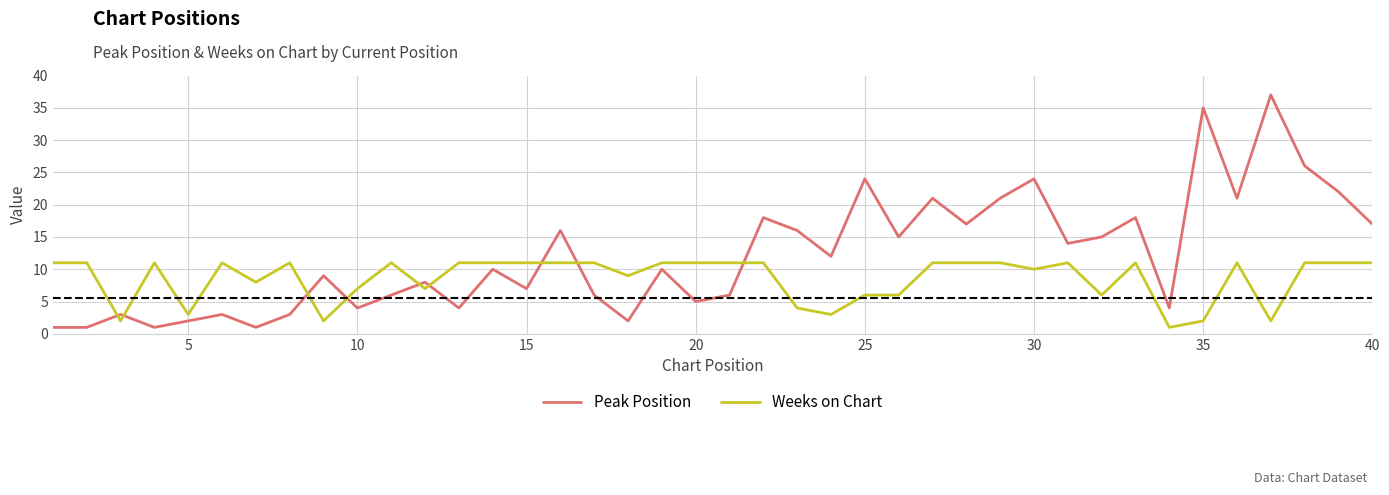

Which series has the largest range (max minus min)?

Peak Position